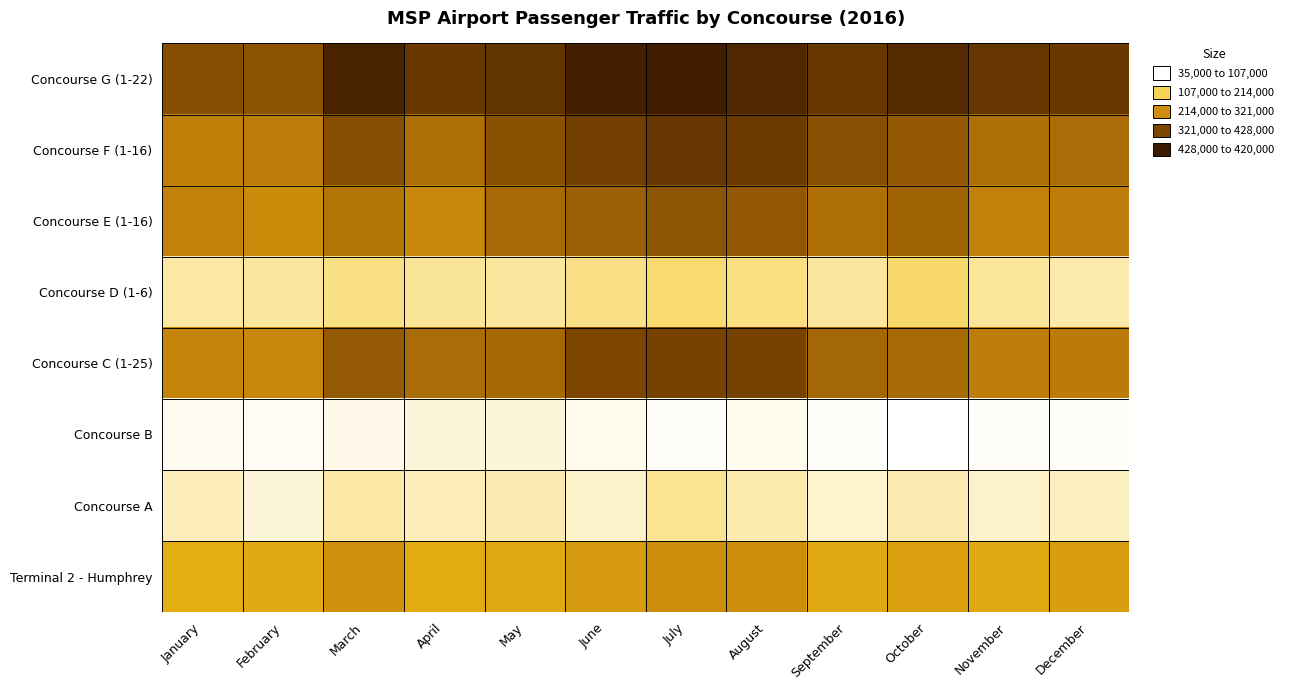

Reading left to right, transcribe all the data shown in this chart.

Concourse G (1-22): January=308580	February=300458	March=396709	April=349430	May=359729	June=407630	July=410484	August=386563	September=352051	October=380840	November=353132	December=348021
Concourse F (1-16): January=239060	February=240458	March=308757	April=258469	May=302736	June=334527	July=355189	August=343644	September=306692	October=292315	November=258966	December=263979
Concourse E (1-16): January=234216	February=219439	March=254149	April=224278	May=268199	June=280289	July=298195	August=295171	September=260470	October=277374	November=234200	December=240203
Concourse D (1-6): January=73642	February=76122	March=86140	April=78889	May=76508	June=85115	July=96469	August=88117	September=75817	October=97705	November=78524	December=69906
Concourse C (1-25): January=231547	February=226354	March=291214	April=263623	May=270236	June=320354	July=327709	August=327561	September=272545	October=266922	November=240028	December=242886
Concourse B: January=41039	February=40378	March=44296	April=51233	May=50781	June=42965	July=39129	August=42650	September=37401	October=35199	November=39057	December=39420
Concourse A: January=64016	February=50517	March=73314	April=63839	May=68383	June=59003	July=80940	August=70671	September=56028	October=68743	November=58616	December=61382
Terminal 2 - Humphrey: January=167154	February=172305	March=208278	April=171832	May=175955	June=196637	July=215489	August=214399	September=175095	October=189261	November=175210	December=190968